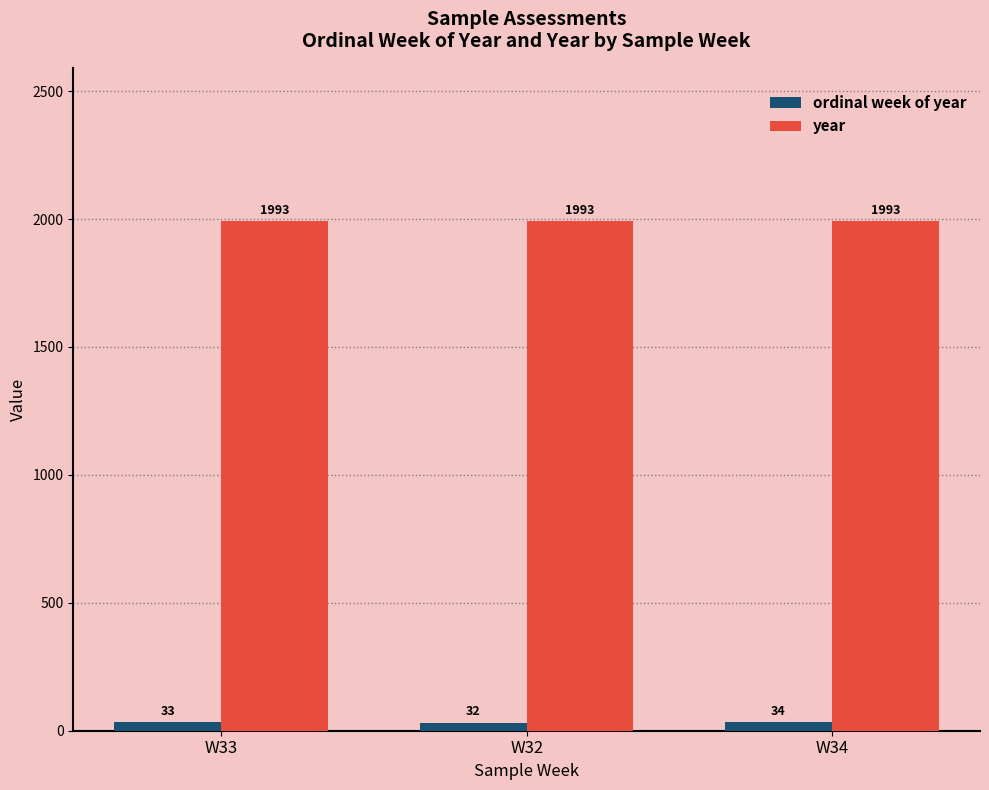

Which category has the highest value in the ordinal week of year series?

W34